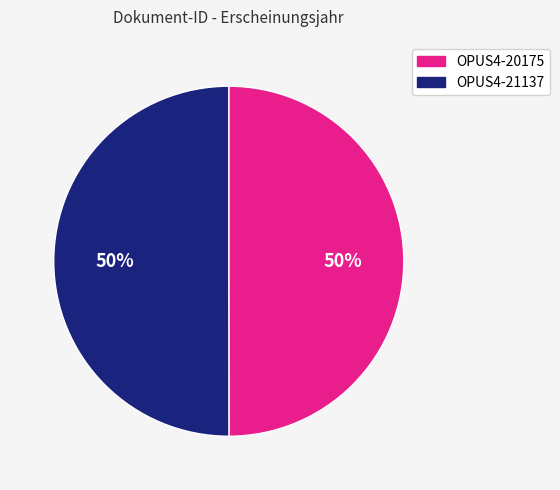

What is the ratio of the value at OPUS4-21137 to the value at OPUS4-20175?

1.0